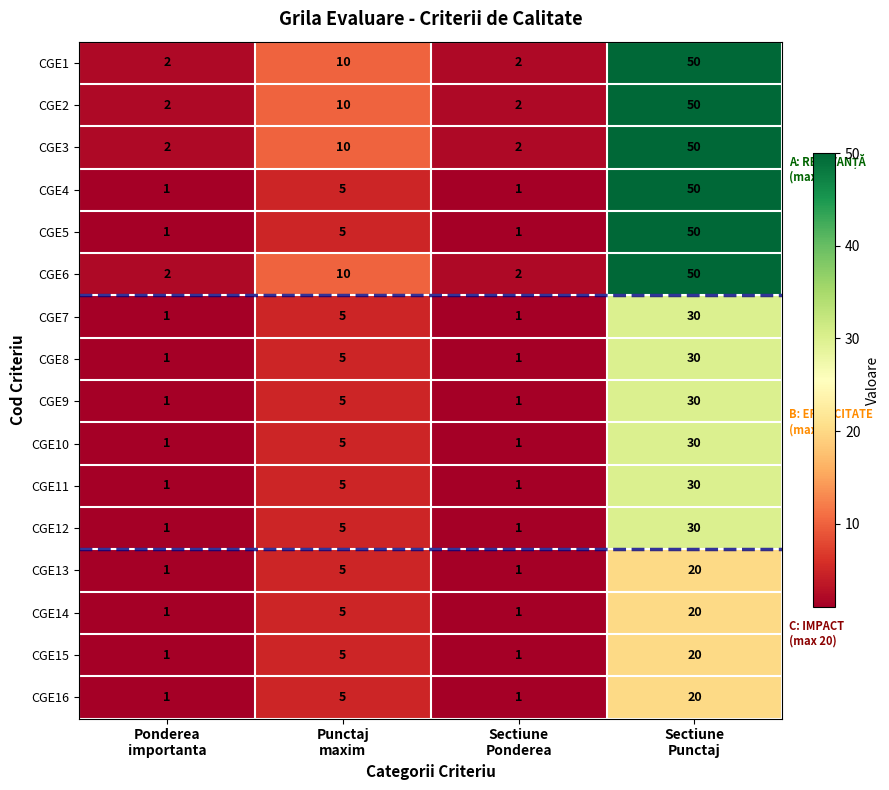

Count the CGE11 values in the range 1 to 30.

4